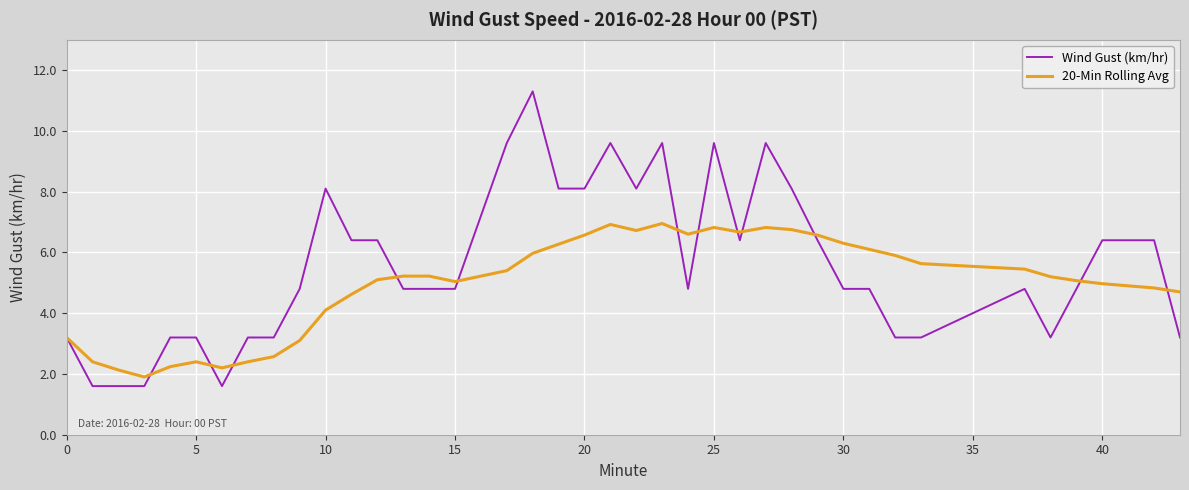

Rank the series by their average value, from lowest to highest.

20-Min Rolling Avg, Wind Gust (km/hr)